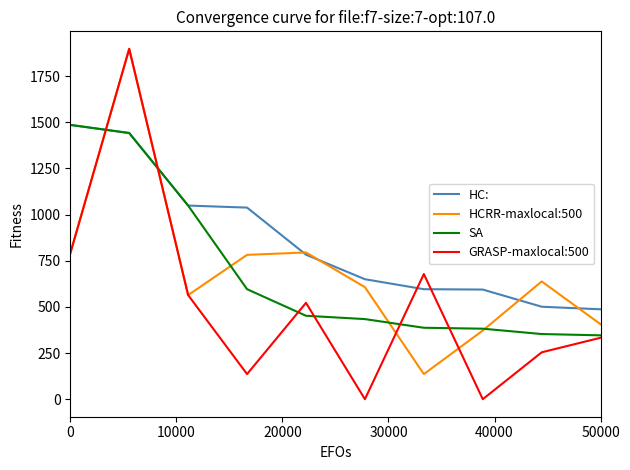

In GRASP-maxlocal:500, how many points are lower than both neighbors (excluding endpoints)?

3